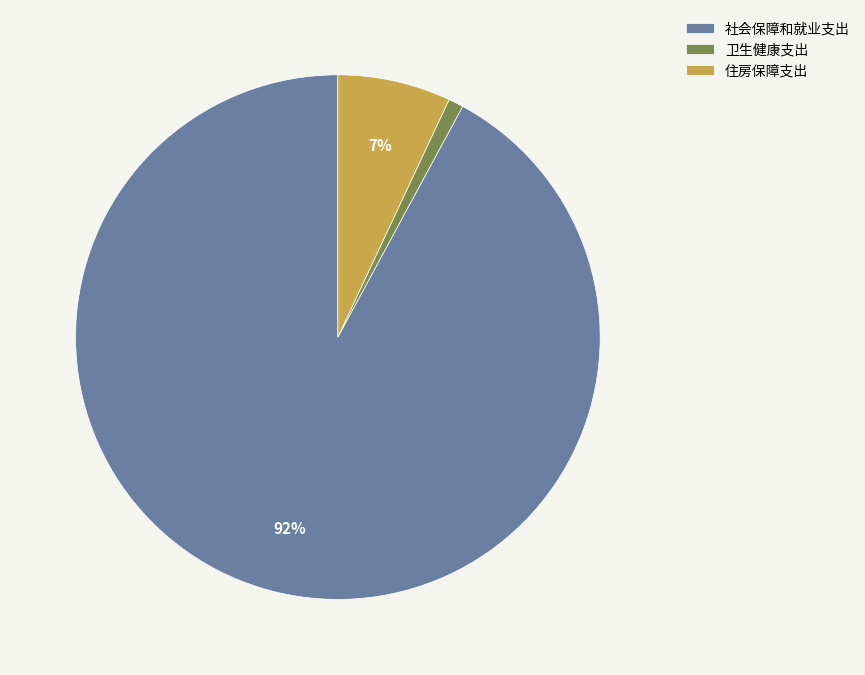

How many slices are in this pie chart?

3